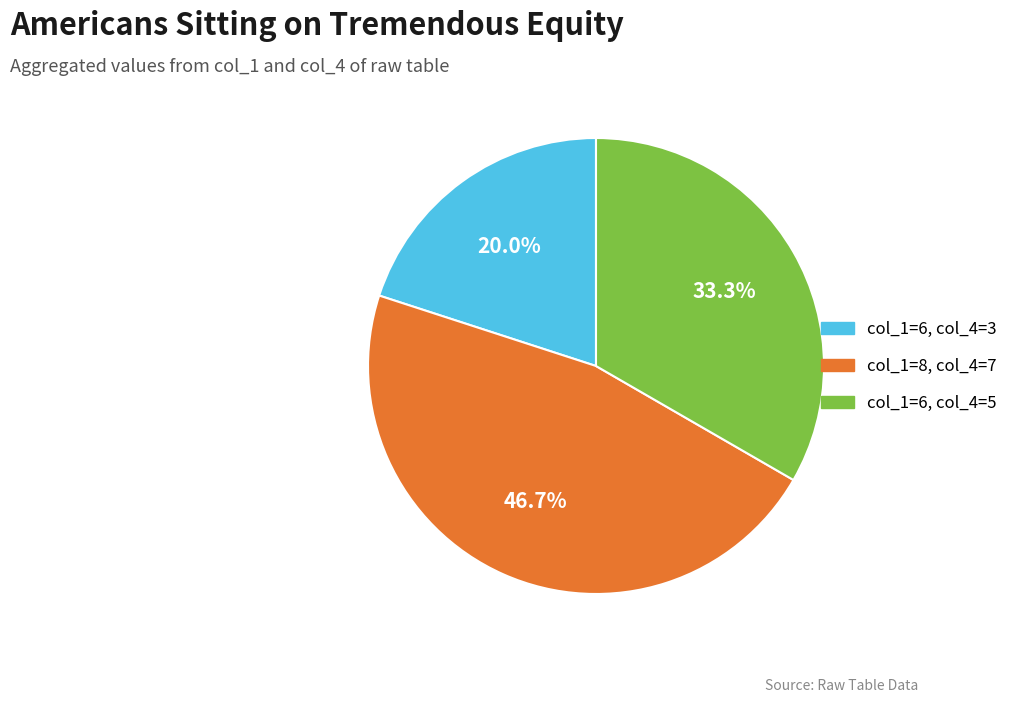

How many slices are in this pie chart?

3